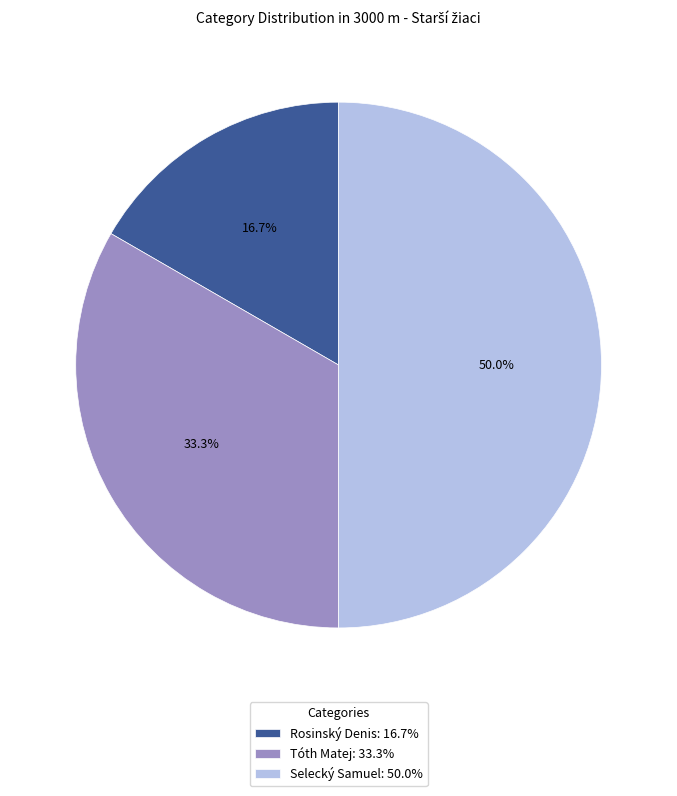

What portion of the pie excludes Tóth Matej?

66.7%